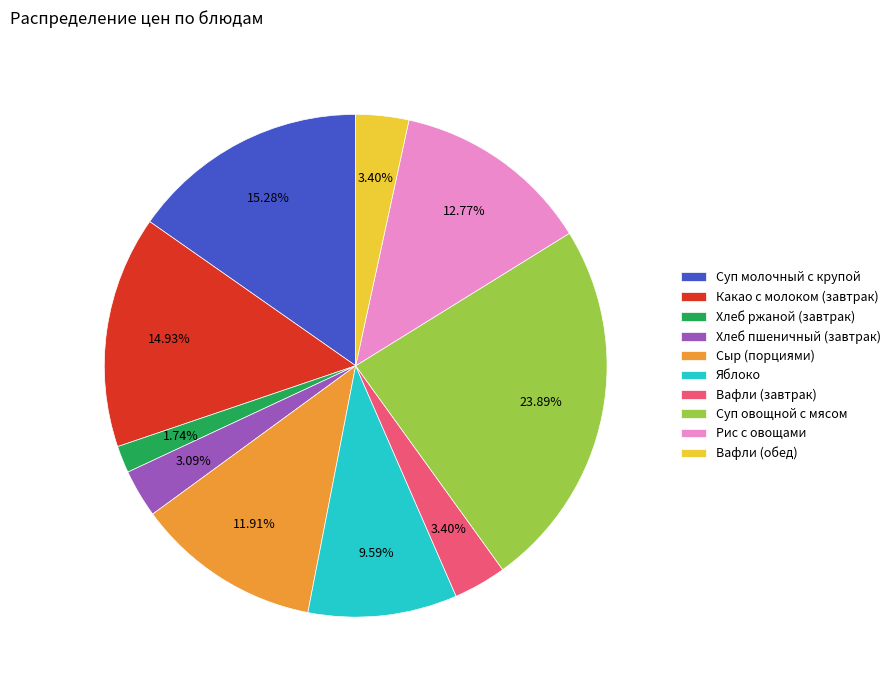

What percentage is the Вафли (завтрак) slice, to the nearest percent?

3%